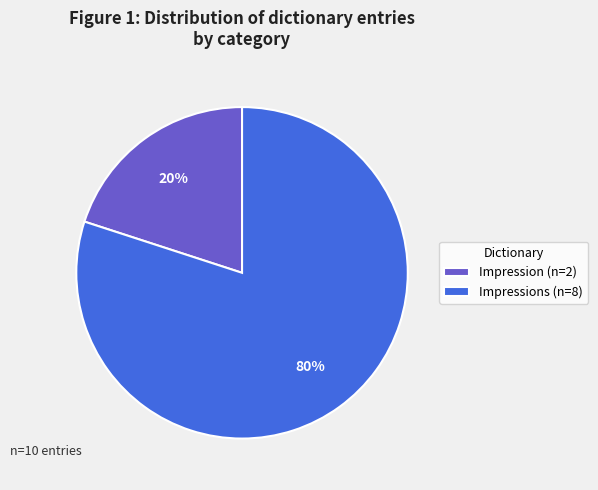

What is the majority slice?

Impressions (n=8)